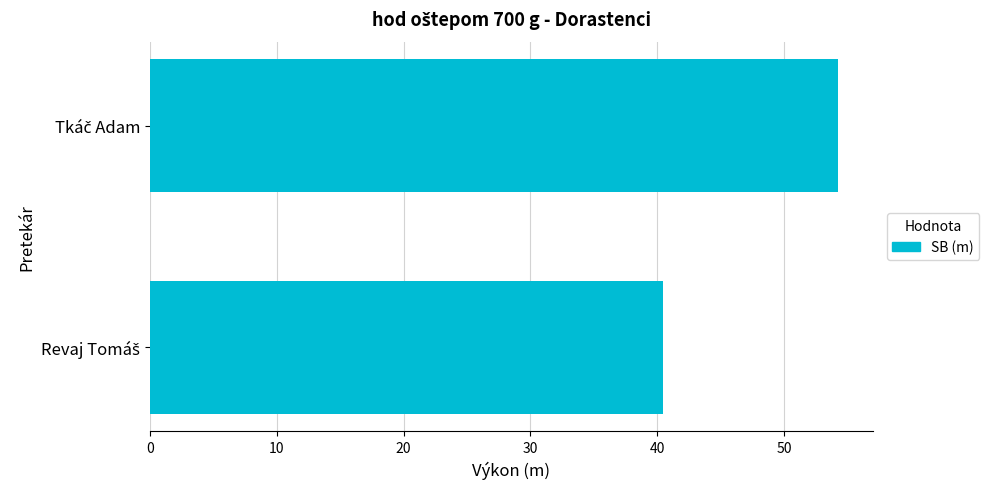

Reading top to bottom, transcribe all the data shown in this chart.

54.3	40.5